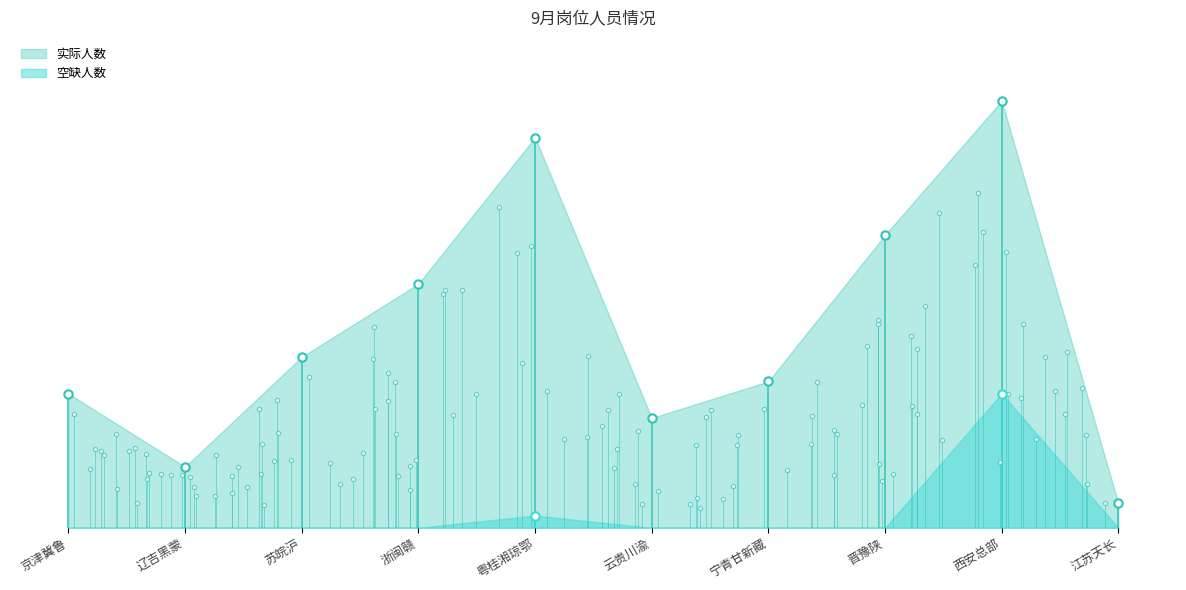

Reading right to left, what are all the values shown in this chart?

实际人数: 2	35	24	12	9	32	20	14	5	11
空缺人数: 0	11	0	0	0	1	0	0	0	0